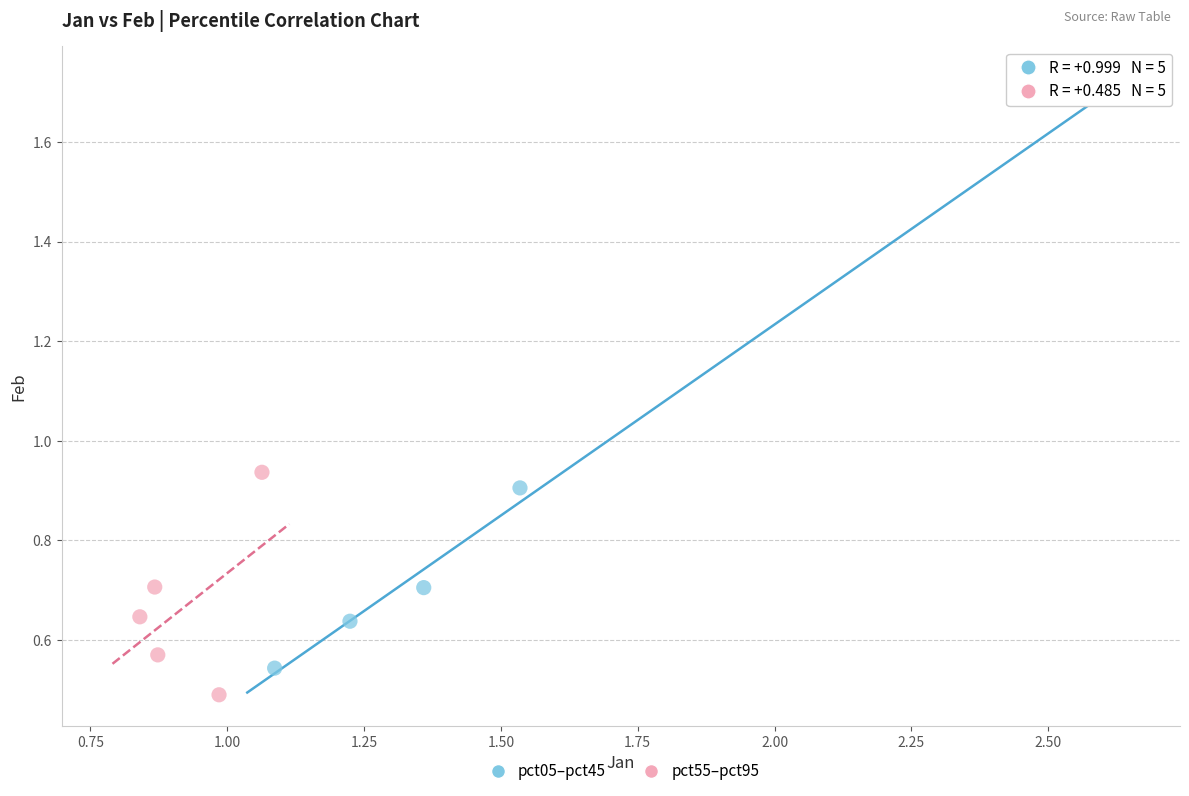

Which series reaches the minimum Y coordinate?

pct55–pct95